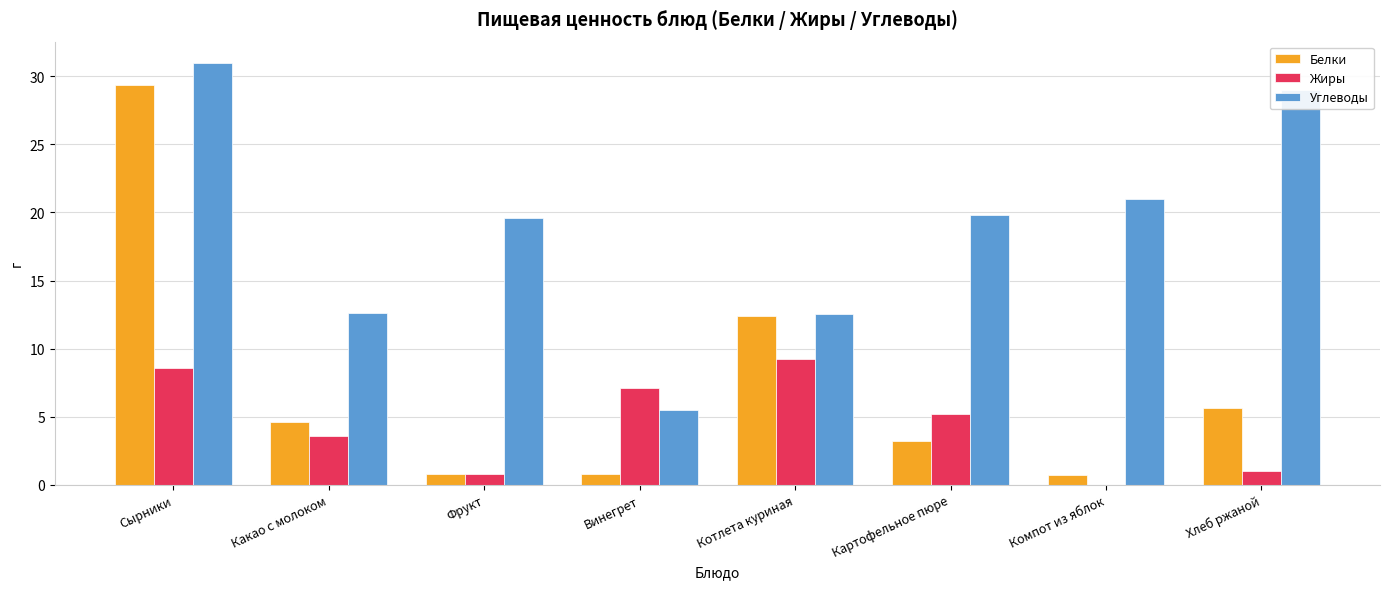

How many positive values does the Жиры series have?

7